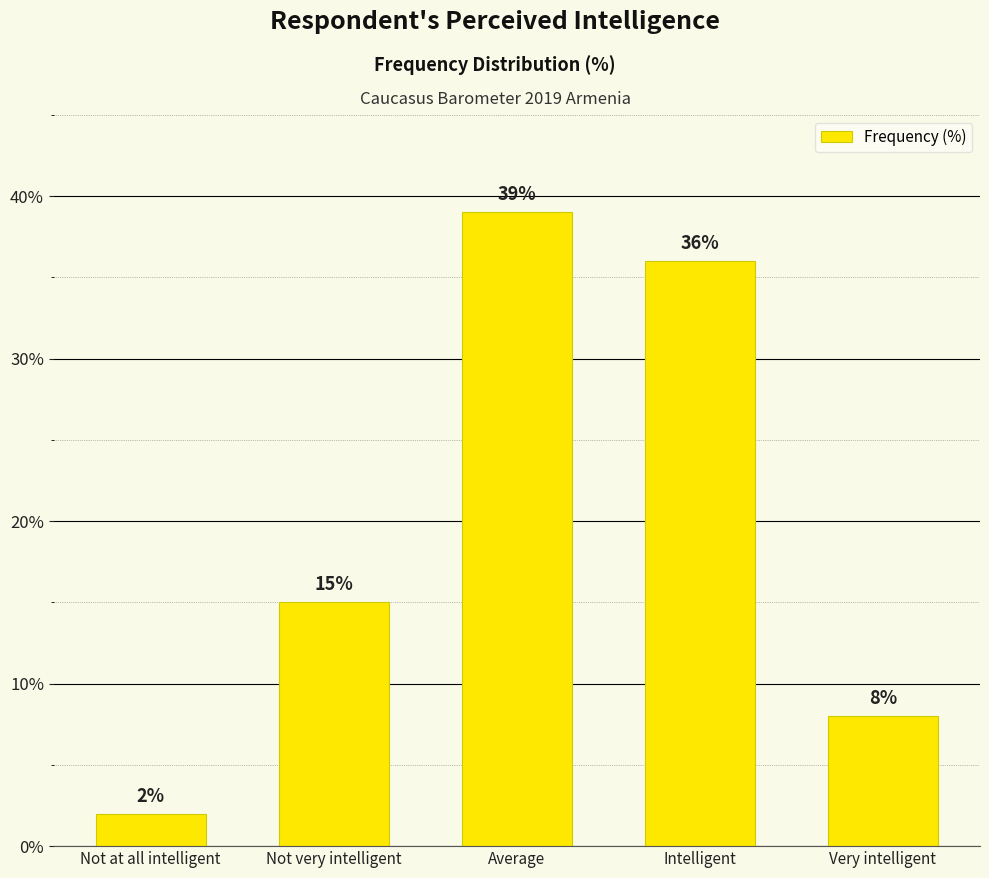

How many data points does each series have?

5